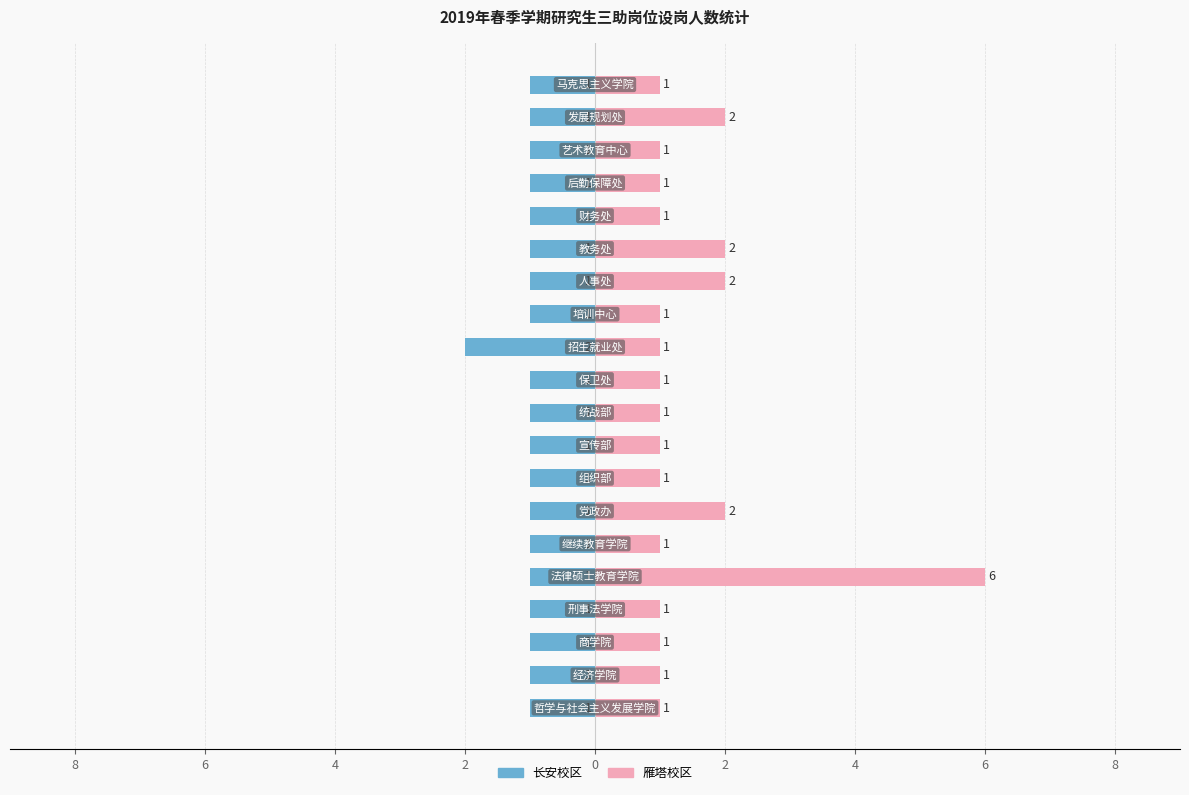

What is the spread (max minus min) of values at 2?

2